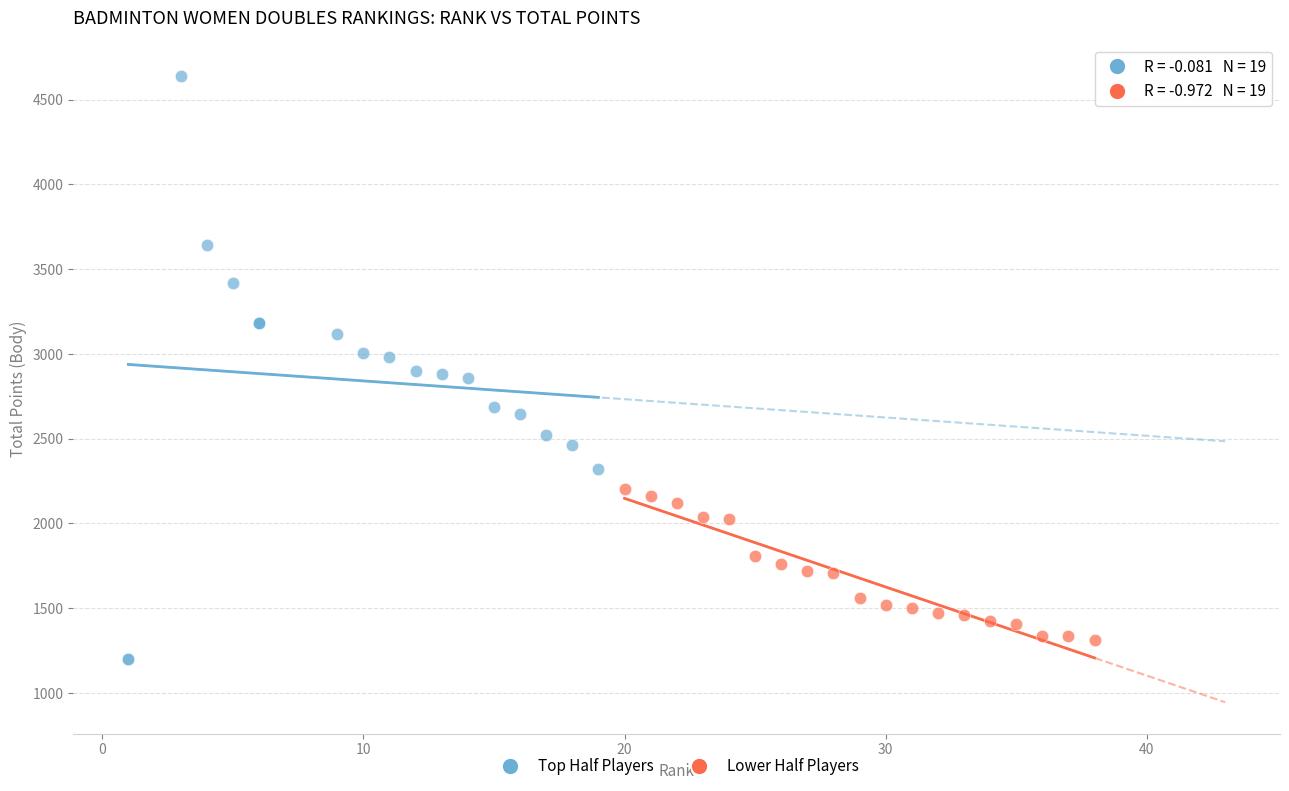

Which series reaches the maximum Y coordinate?

Top Half Players